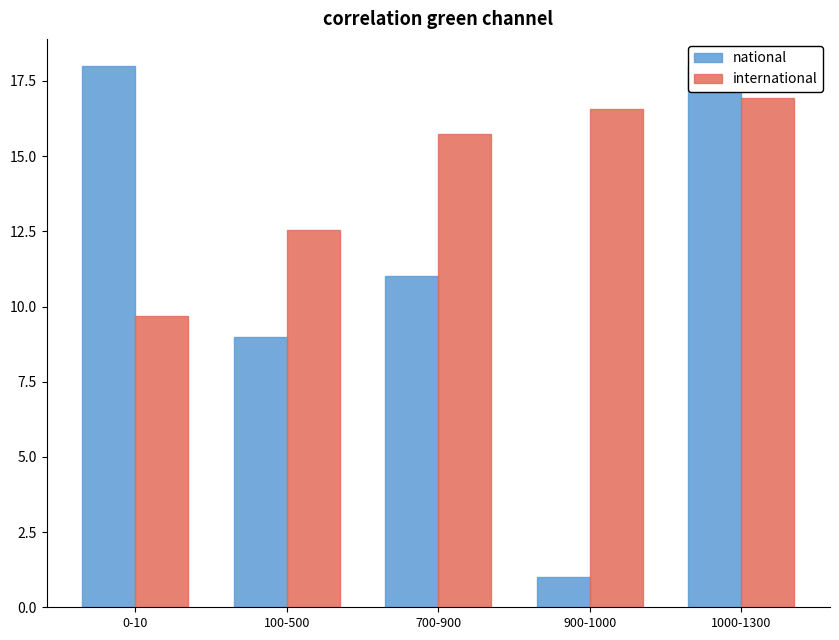

Which label corresponds to the largest value in the chart?

0-10